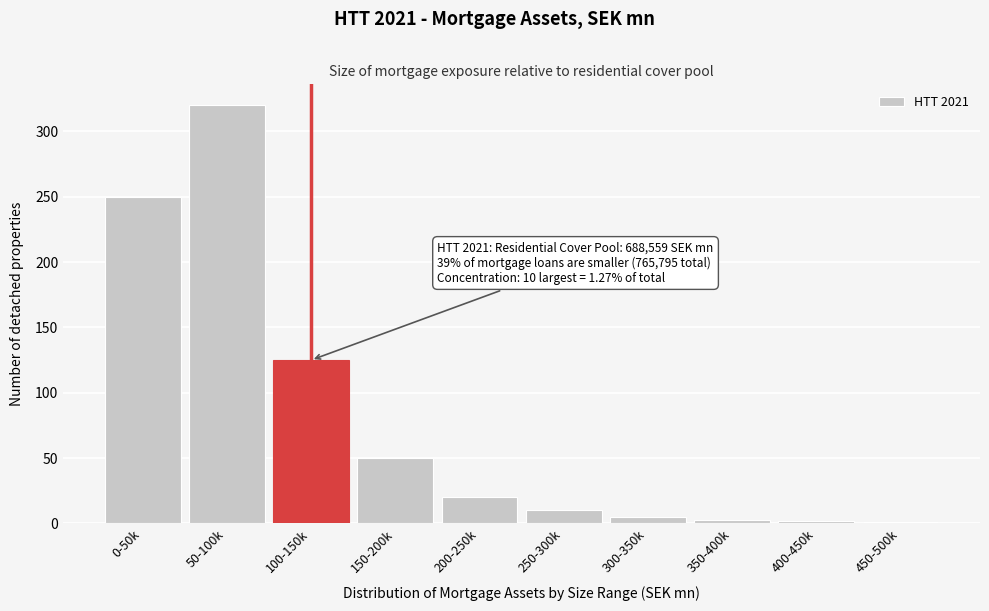

At which category does the chart reach its peak across all series?

50-100k